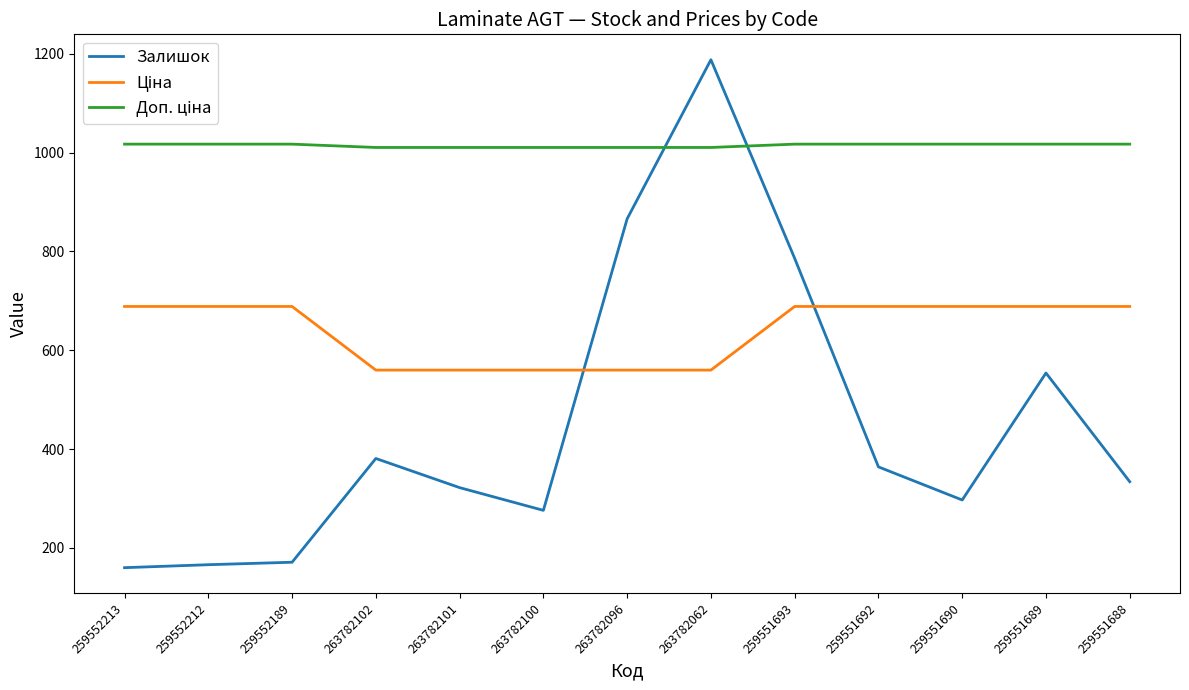

What is the difference between the Залишок values at 259552213 and 263782100?

116.0